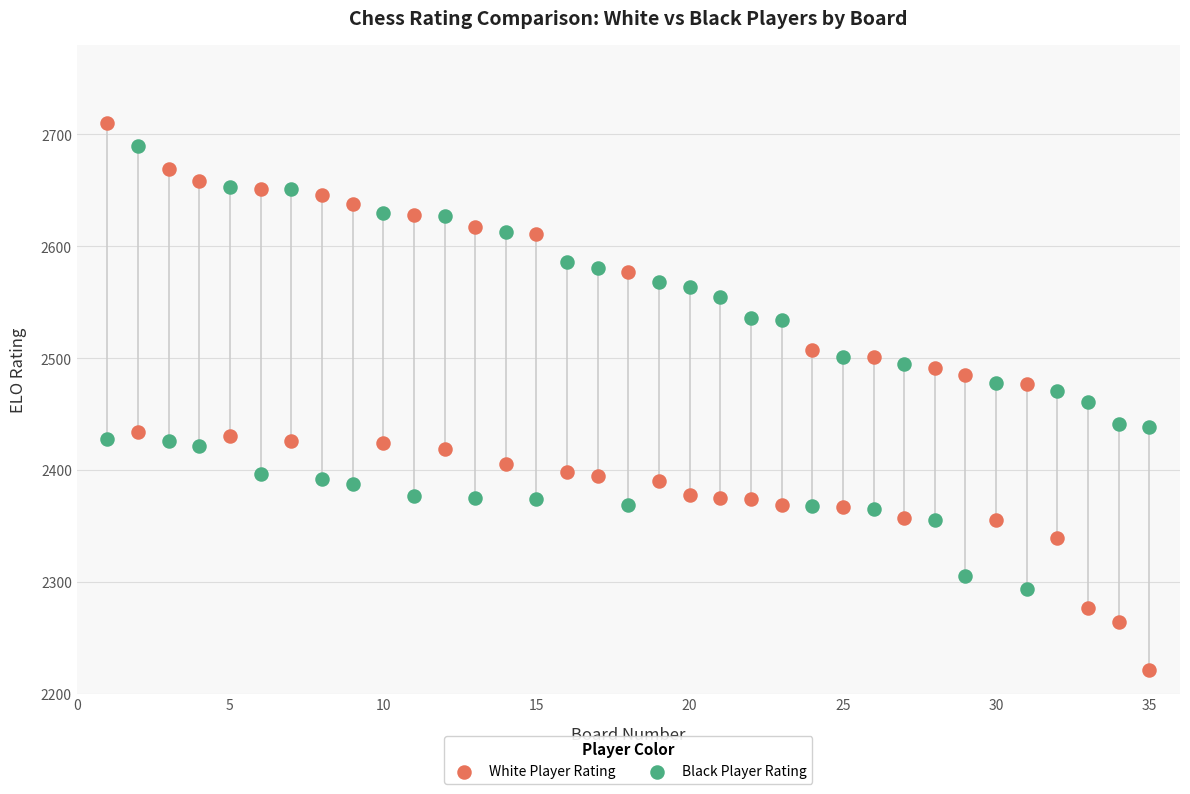

Which series reaches the minimum Y coordinate?

White Player Rating